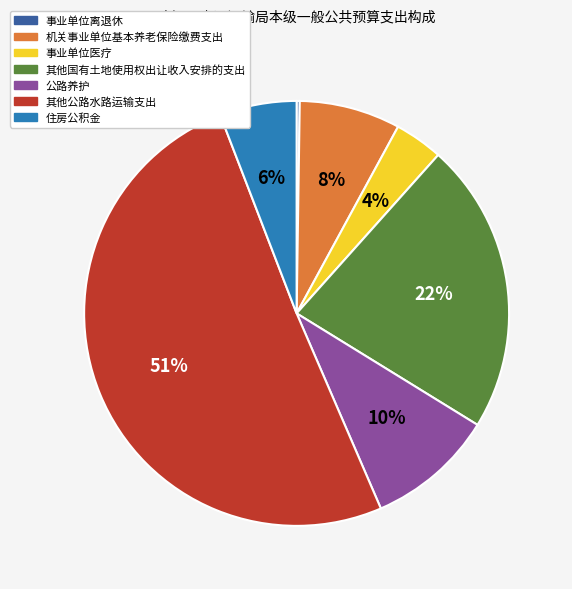

Combined, do 机关事业单位基本养老保险缴费支出 and 其他公路水路运输支出 account for over 50%?

Yes